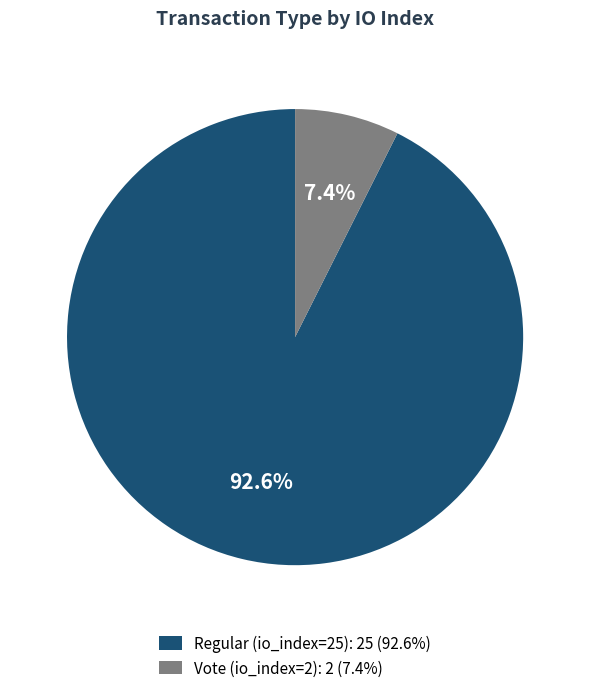

Which slice is the largest?

Regular (io_index=25)